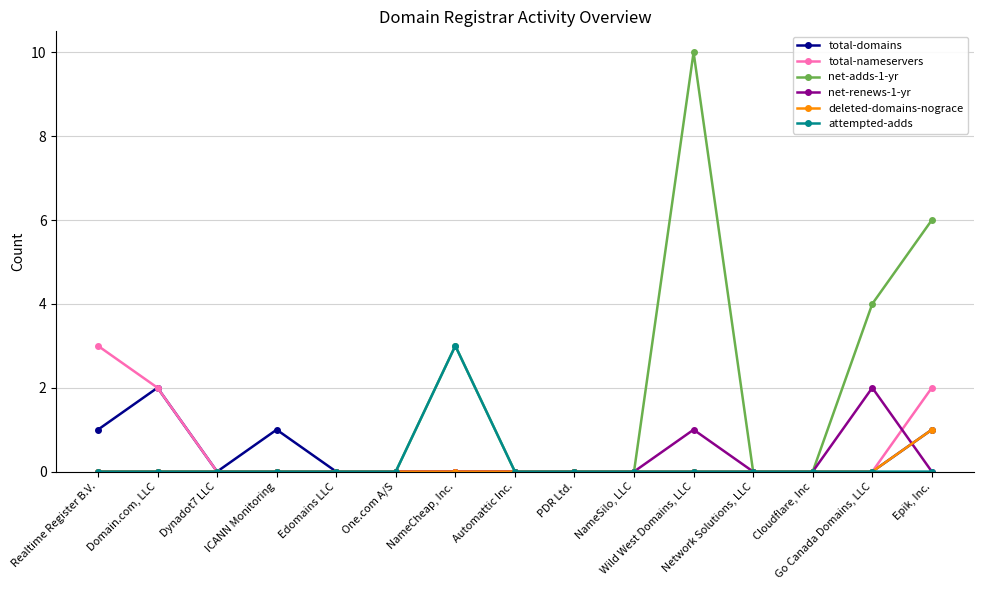

Between ICANN Monitoring and NameSilo, LLC, which series saw the biggest shift?

total-domains